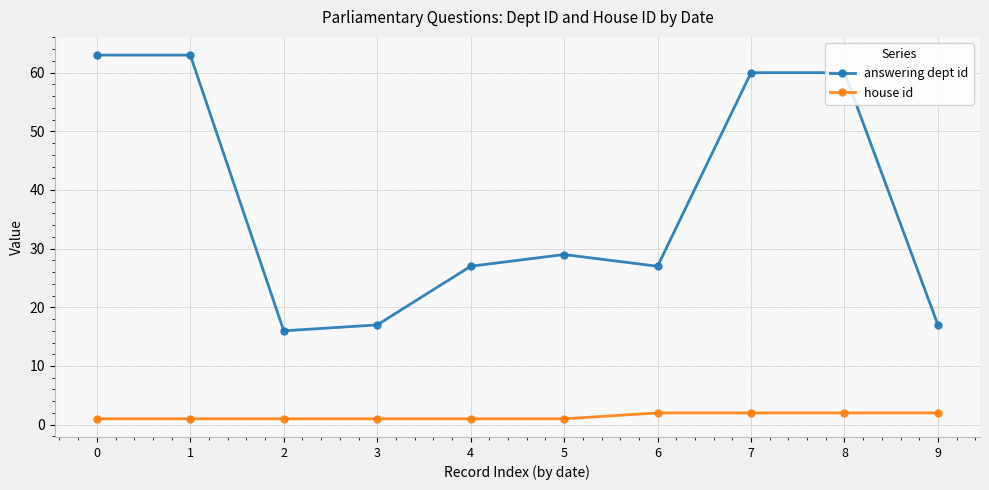

What is the value of the answering dept id point at the 6th from the left?

29